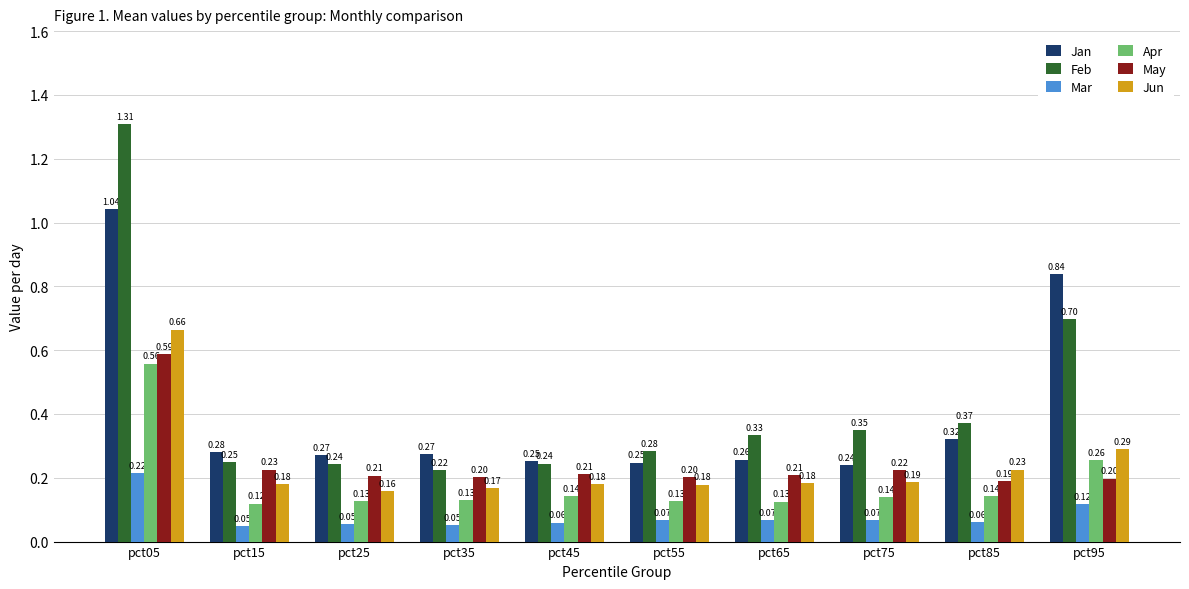

Does the chart contain stacked bars?

No